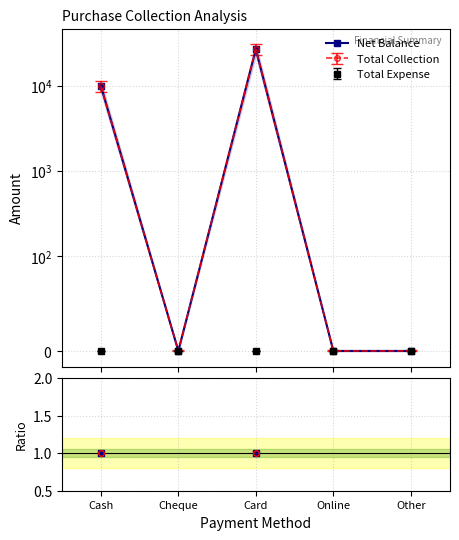

Which series changed the most between Card and Other?

Net Balance